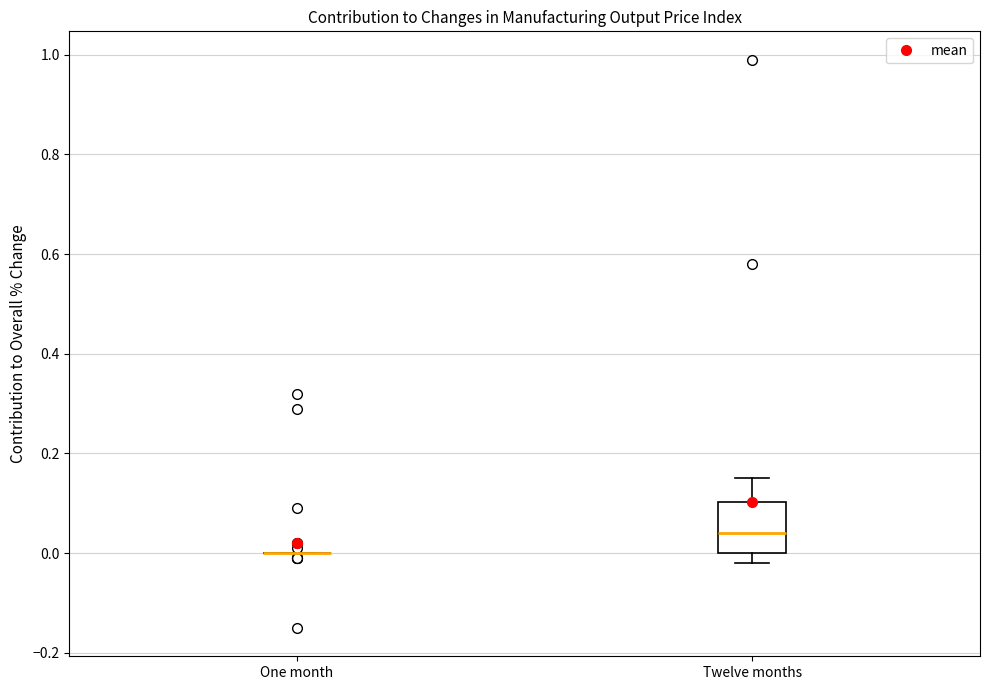

Reading left to right, transcribe this box plot: for each box, give where its median line is, the range the box spans, and where its two whiskers end, as read against the y-axis. The values are not printed on the chart, so give them approximately, as read against the axis.

One month: box collapsed to a line at 0.00, whiskers 0.00 to 0.00
Twelve months: median 0.04, box 0.00 to 0.10, whiskers -0.02 to 0.16